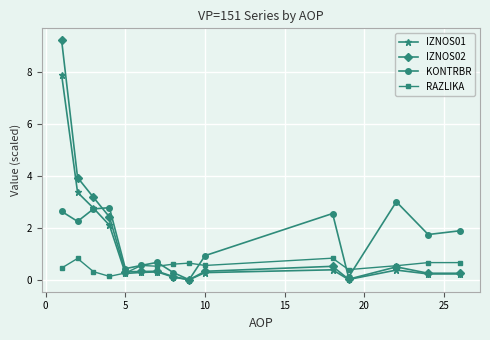

What is the value of the IZNOS02 point at the 14th from the left?

0.3